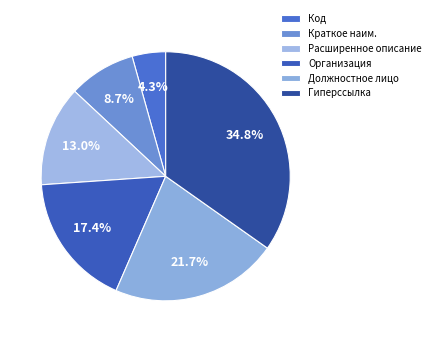

Which category has the smallest portion of the pie?

Код